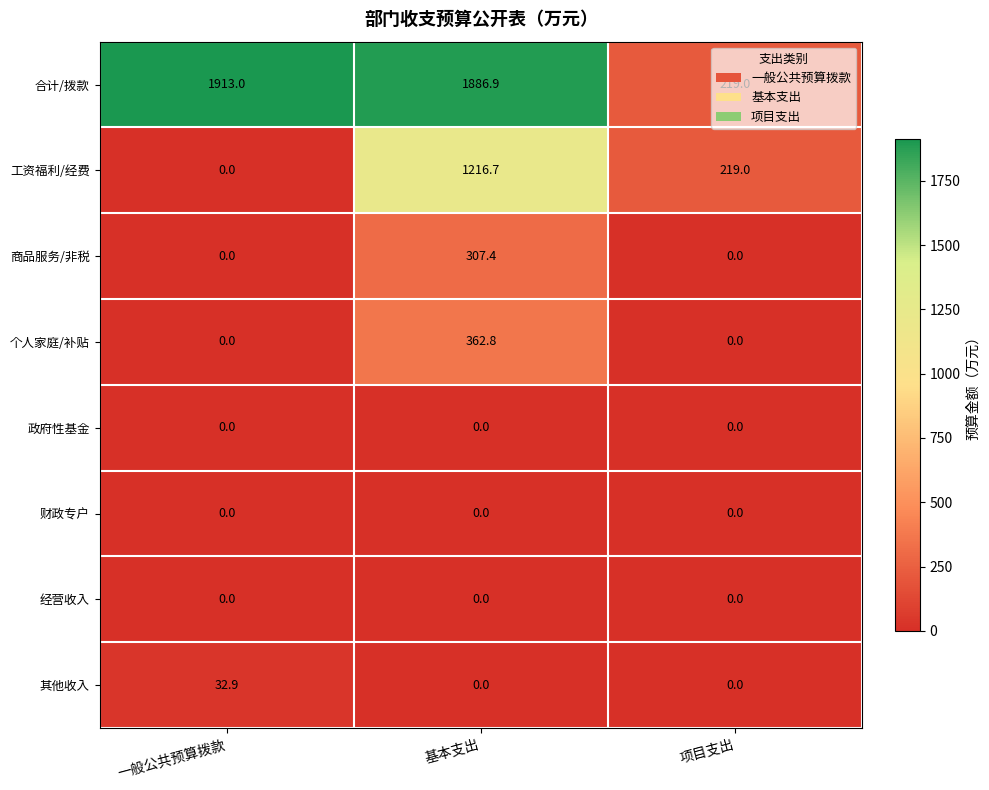

The 工资福利/经费 series shows 1216.7 at 基本支出. True or false?

True